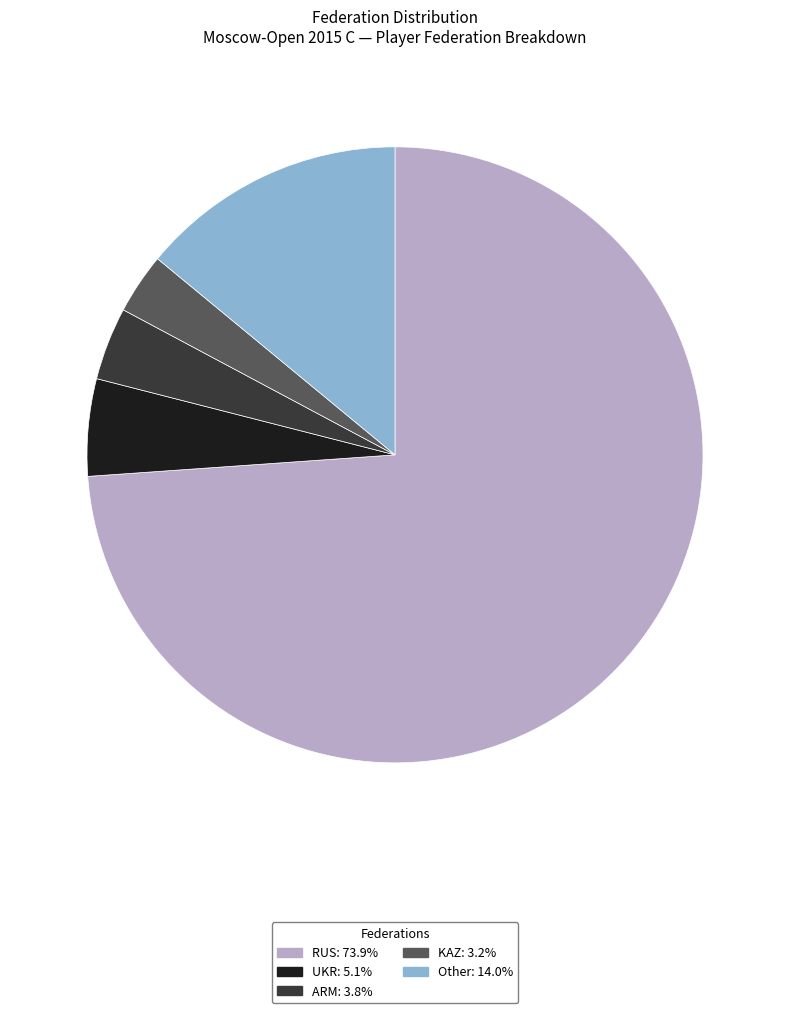

Is RUS: 73.9% the majority of the pie?

Yes